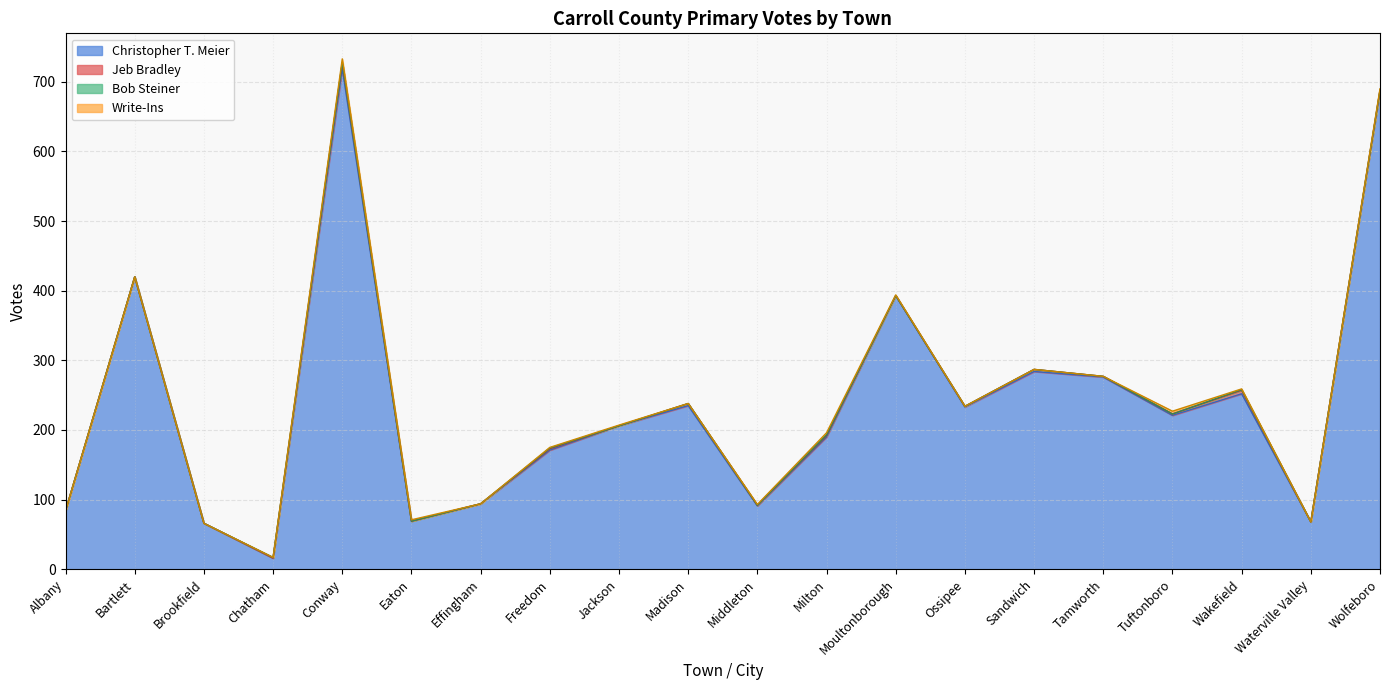

How many interior local valleys does the Jeb Bradley series have?

5